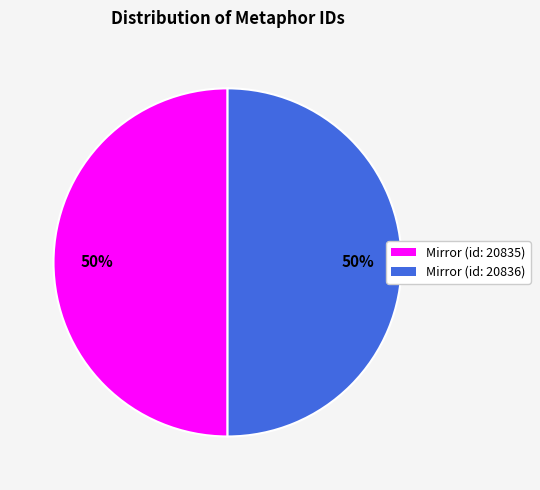

True or false: Mirror (id: 20835) accounts for 50% of the total.

True